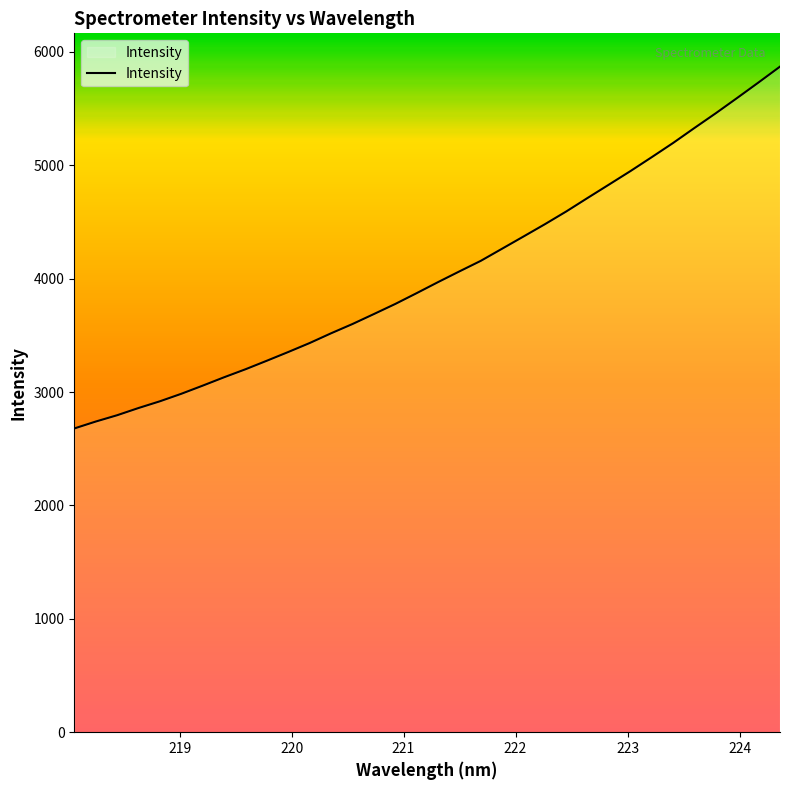

What is the maximum value shown in the chart?

5870.2